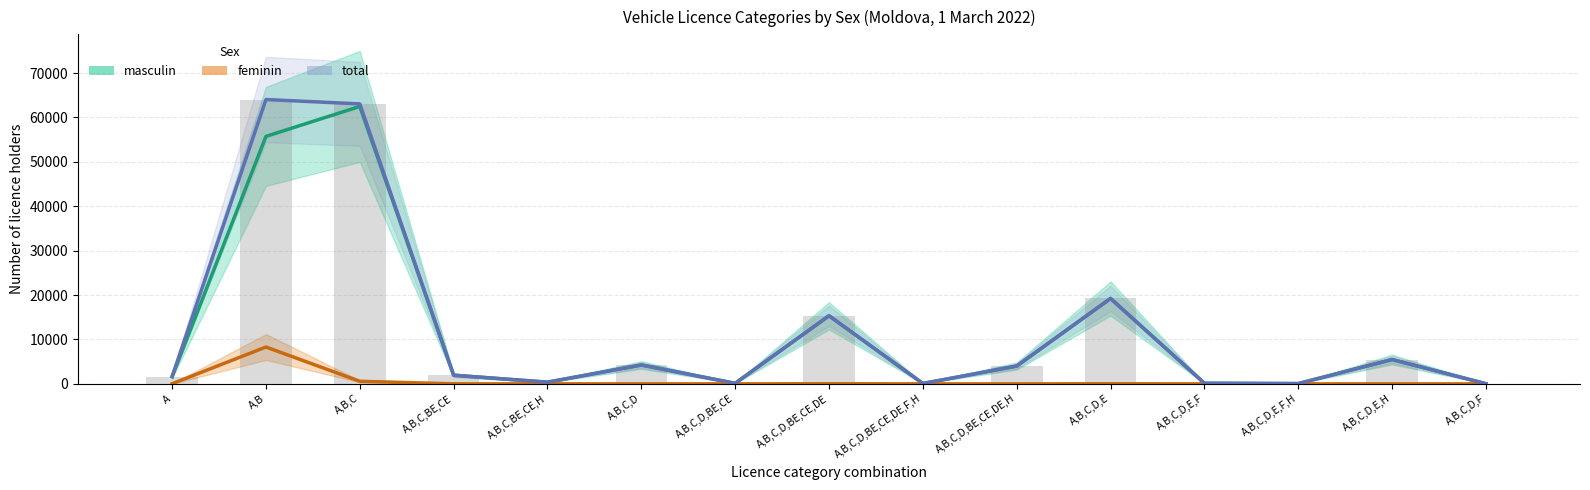

Where is total nearest to the value 32034?

A,B,C,D,E